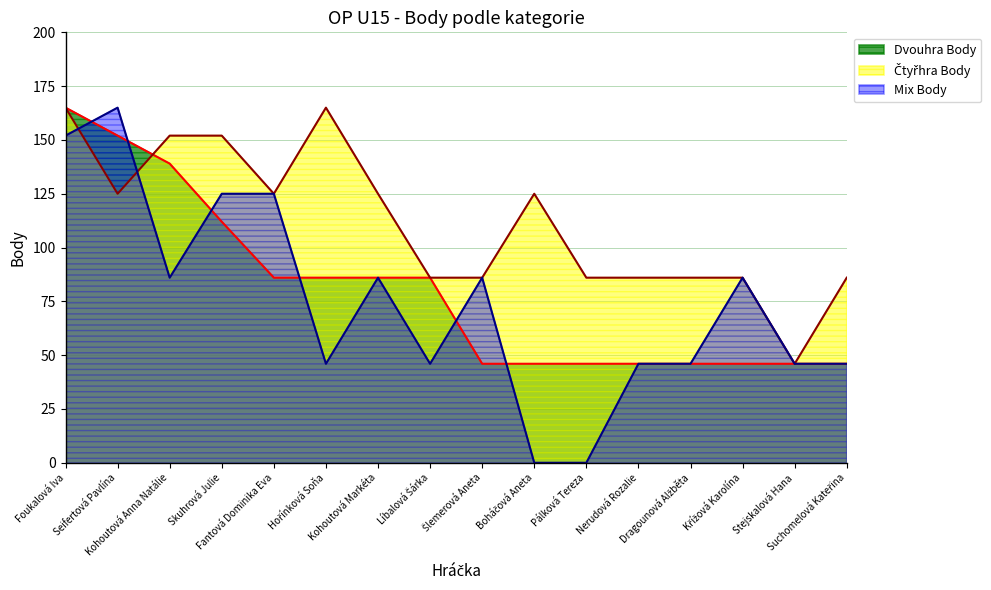

What are all the series names shown in the legend?

Dvouhra Body, Čtyřhra Body, Mix Body